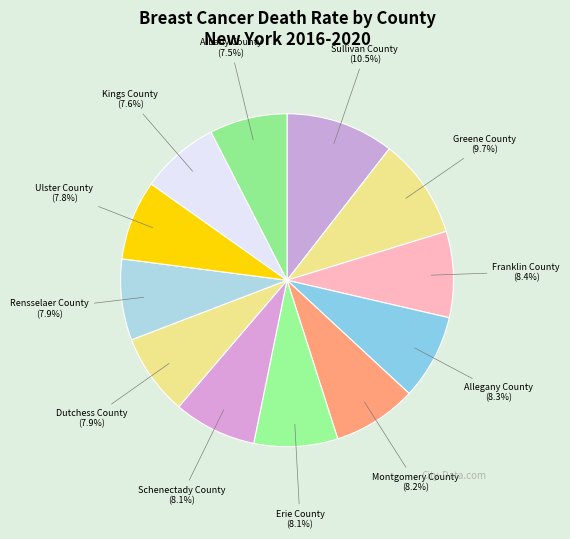

To the nearest percent, what portion does Franklin County represent?

8%